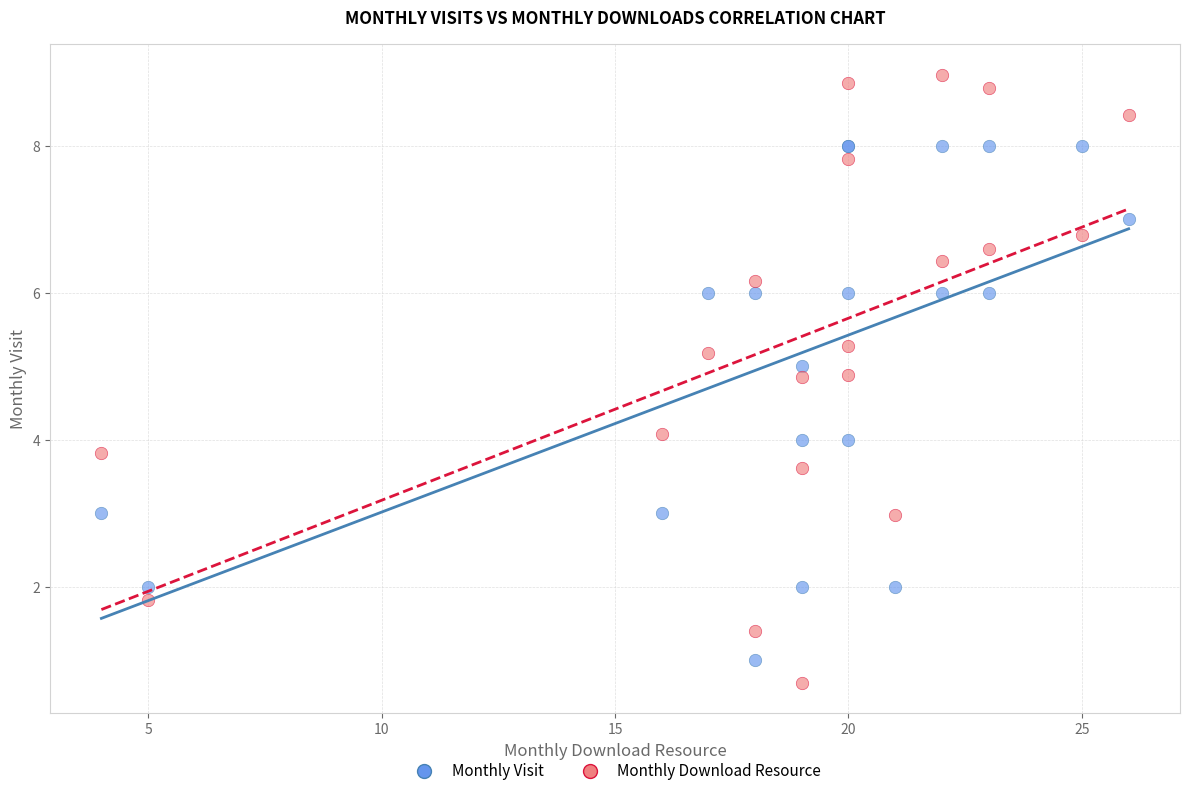

What are all the series names shown in the legend?

Monthly Visit, Monthly Download Resource